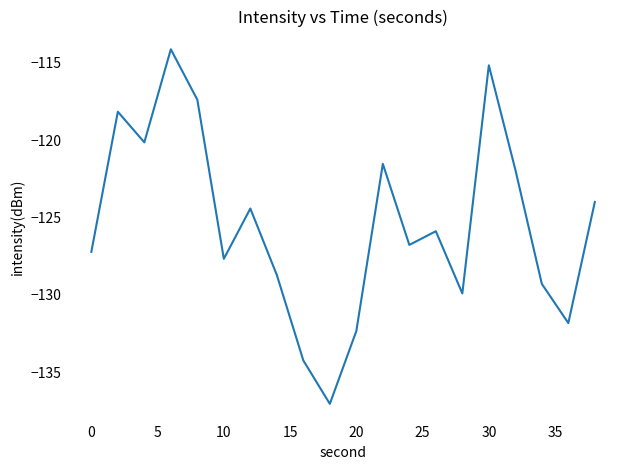

What is the difference between the second highest and second lowest values?

19.1